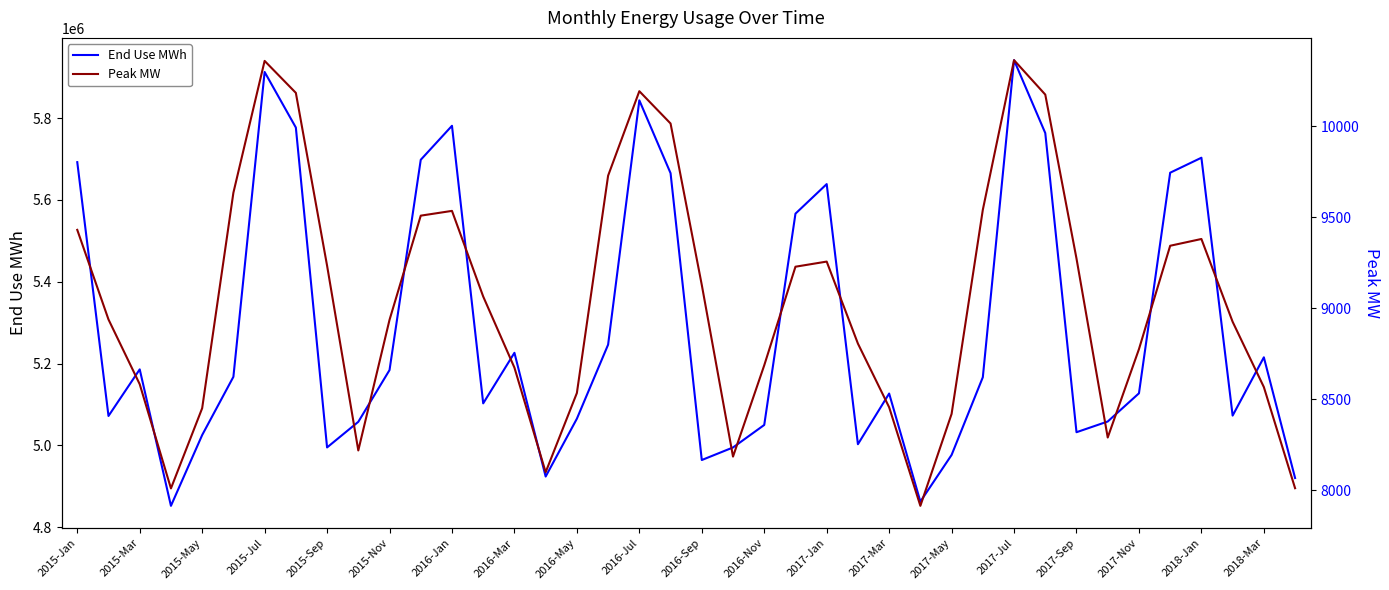

What is the minimum value for End Use MWh?

4852235.9